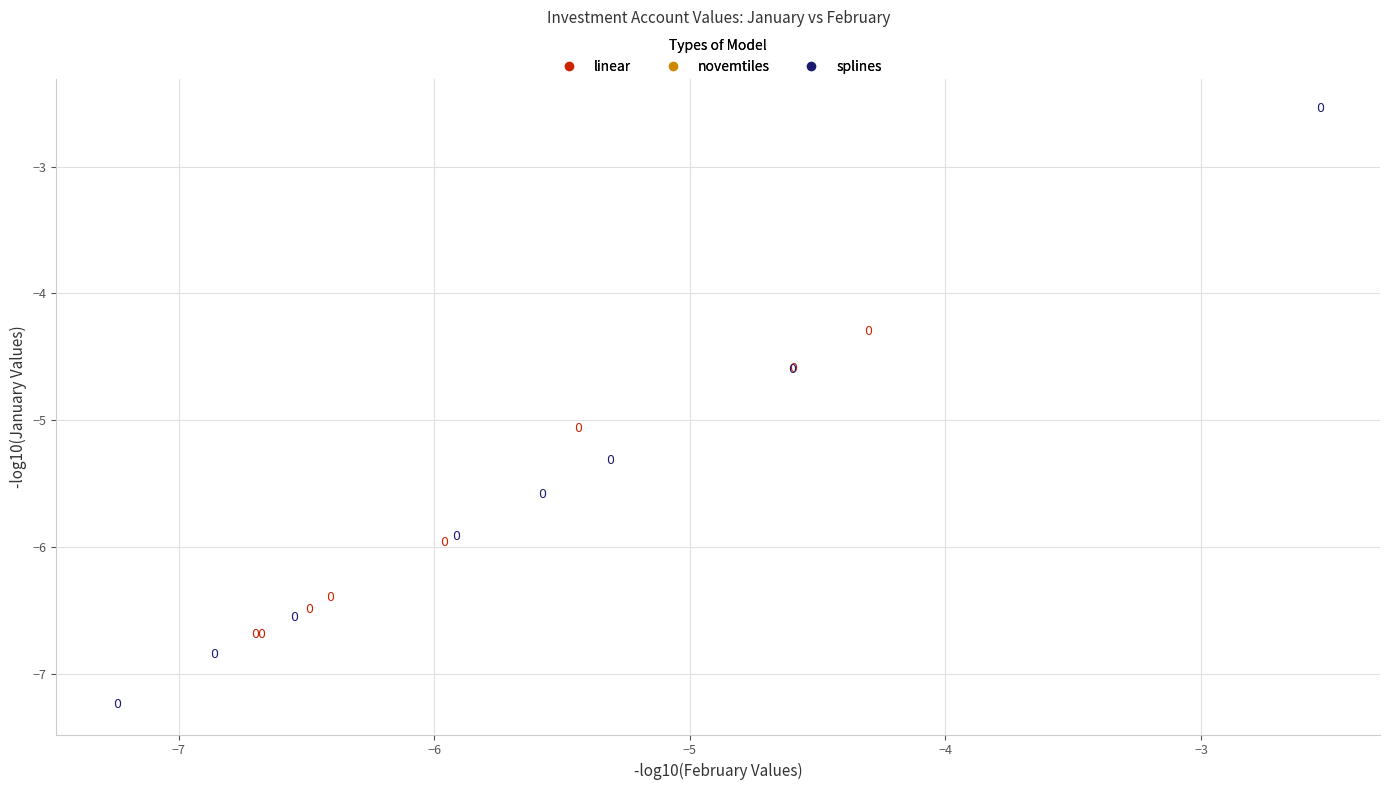

Which series contains the highest Y value?

splines